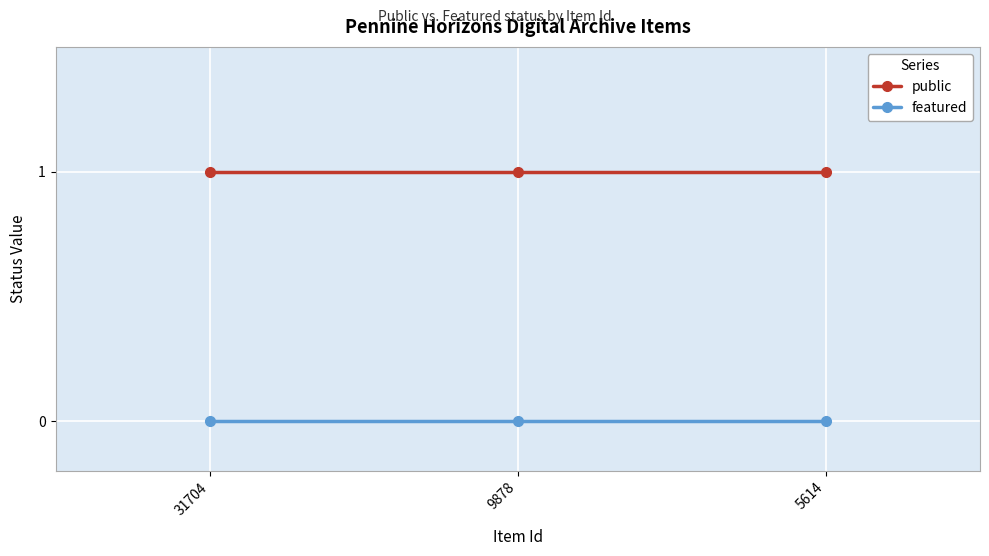

How many lines are shown in the chart?

2